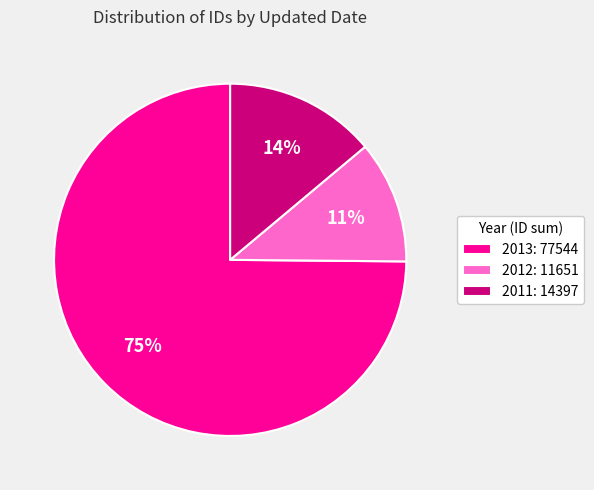

How many slices are in this pie chart?

3